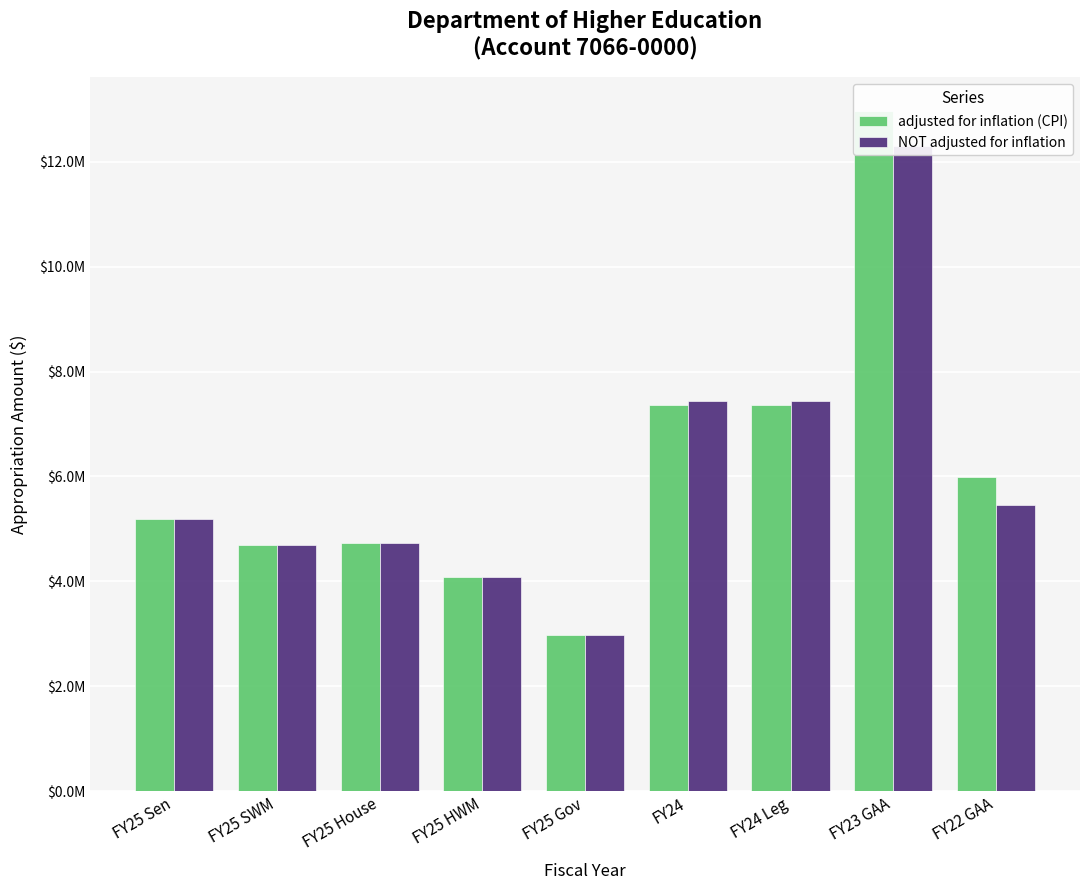

Reading left to right, extract all data points from this chart.

adjusted for inflation (CPI): FY25 Sen=5195011	FY25 SWM=4695011	FY25 House=4733511	FY25 HWM=4083511	FY25 Gov=2974759	FY24=7366996	FY24 Leg=7366996	FY23 GAA=12957543	FY22 GAA=5983125
NOT adjusted for inflation: FY25 Sen=5195011	FY25 SWM=4695011	FY25 House=4733511	FY25 HWM=4083511	FY25 Gov=2974759	FY24=7432123	FY24 Leg=7432123	FY23 GAA=12303142	FY22 GAA=5453287